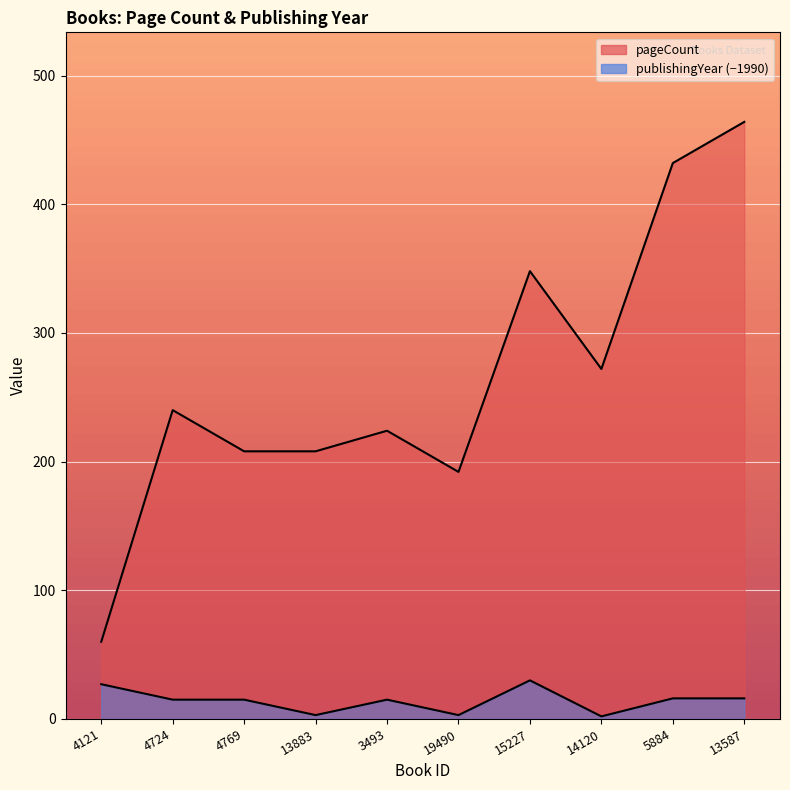

Reading left to right, what are all the values shown in this chart?

pageCount: 60	240	208	208	224	192	348	272	432	464
publishingYear: 27	15	15	3	15	3	30	2	16	16